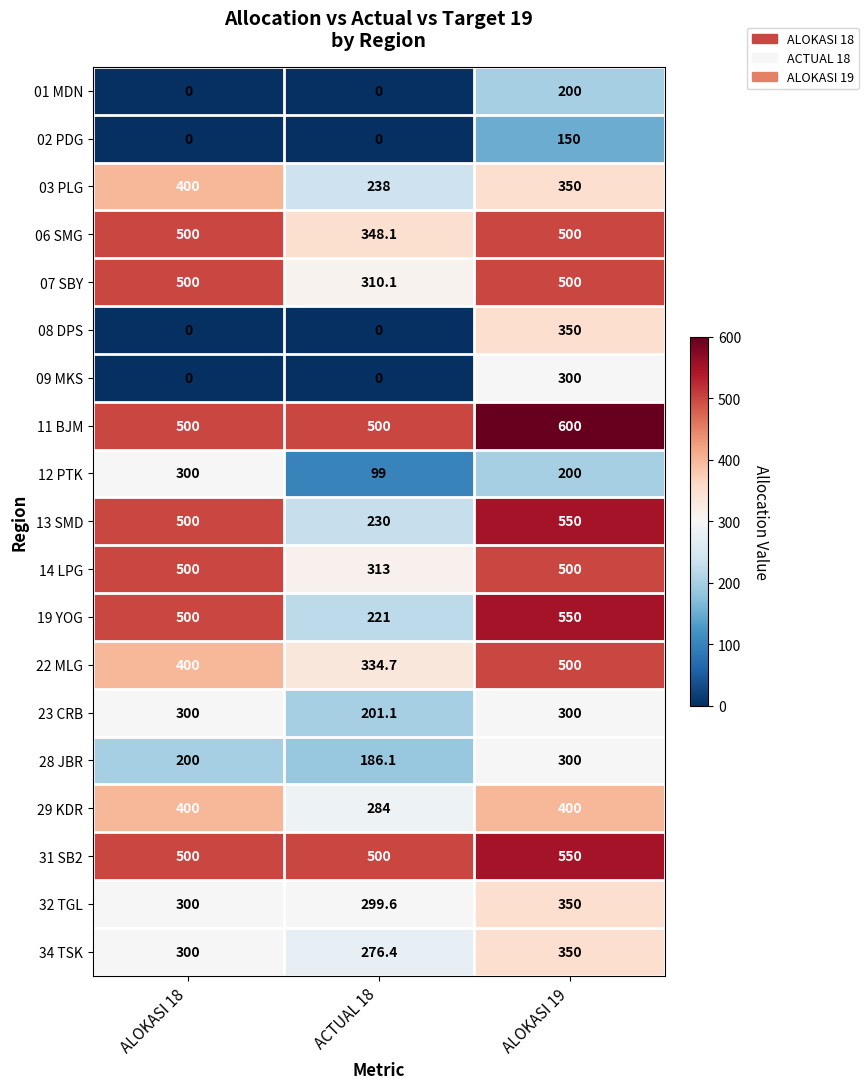

Which series has the largest total across all categories?

11 BJM